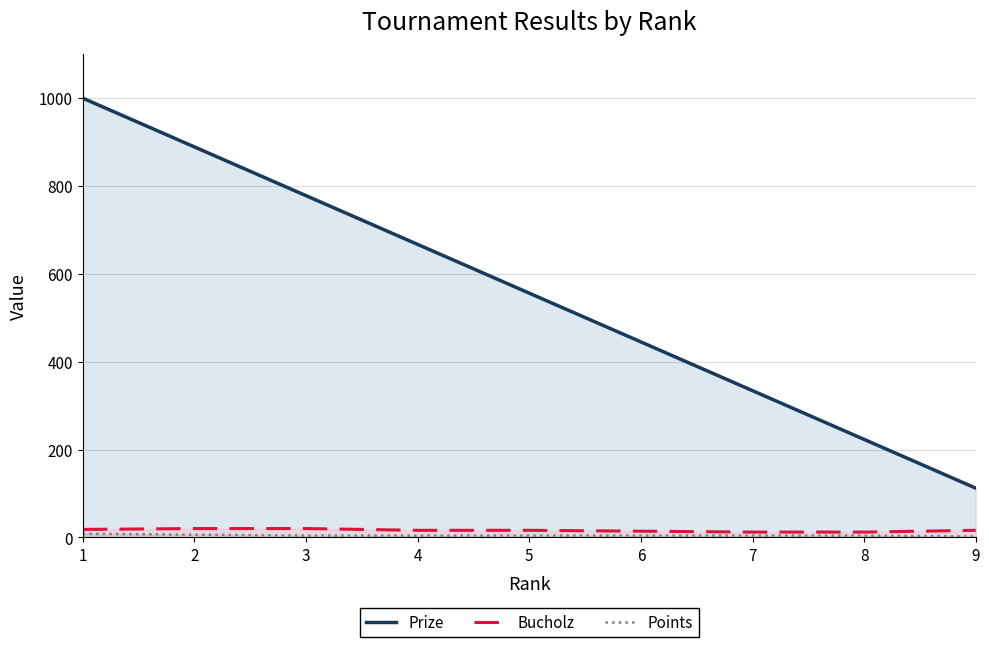

Reading left to right, extract all data points from this chart.

Prize: 1=1000	2=889	3=778	4=667	5=556	6=445	7=334	8=223	9=112
Bucholz: 1=18	2=20	3=20	4=16	5=16	6=14	7=12	8=12	9=16
Points: 1=8	2=6	3=4	4=4	5=4	6=4	7=4	8=4	9=2